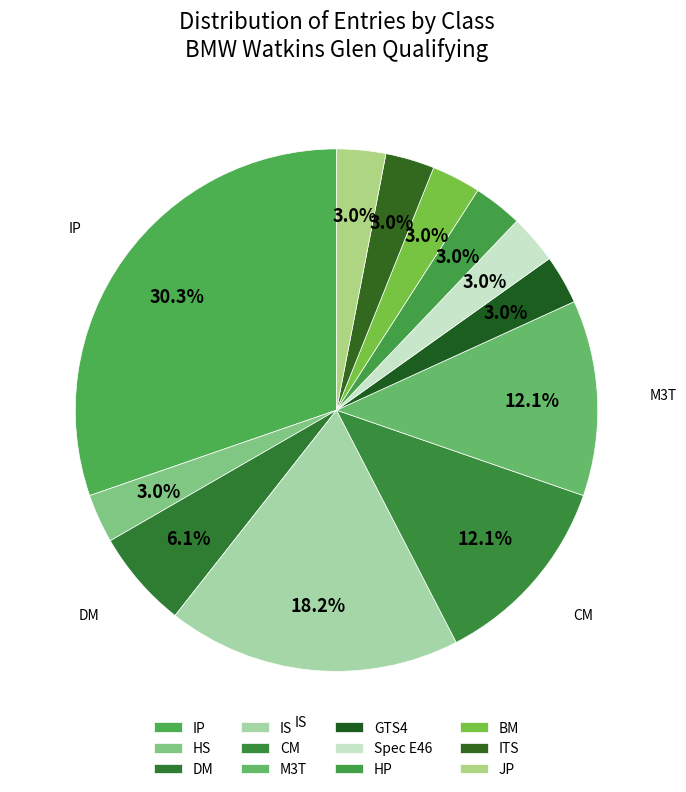

How many slices are in this pie chart?

12